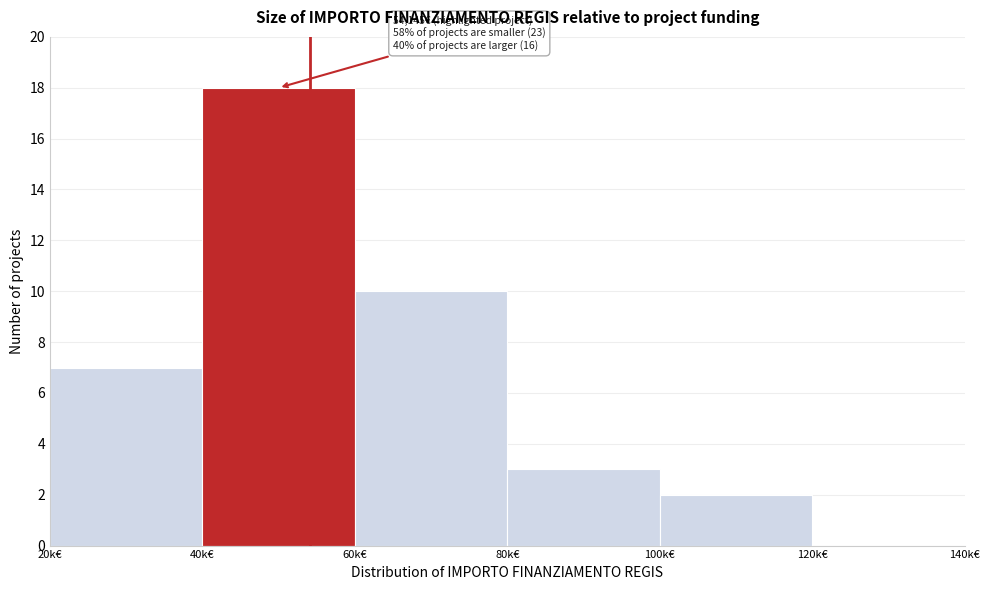

Reading left to right, list all the values displayed in this chart.

20k€=7	40k€=18	60k€=10	80k€=3	100k€=2	120k€=0